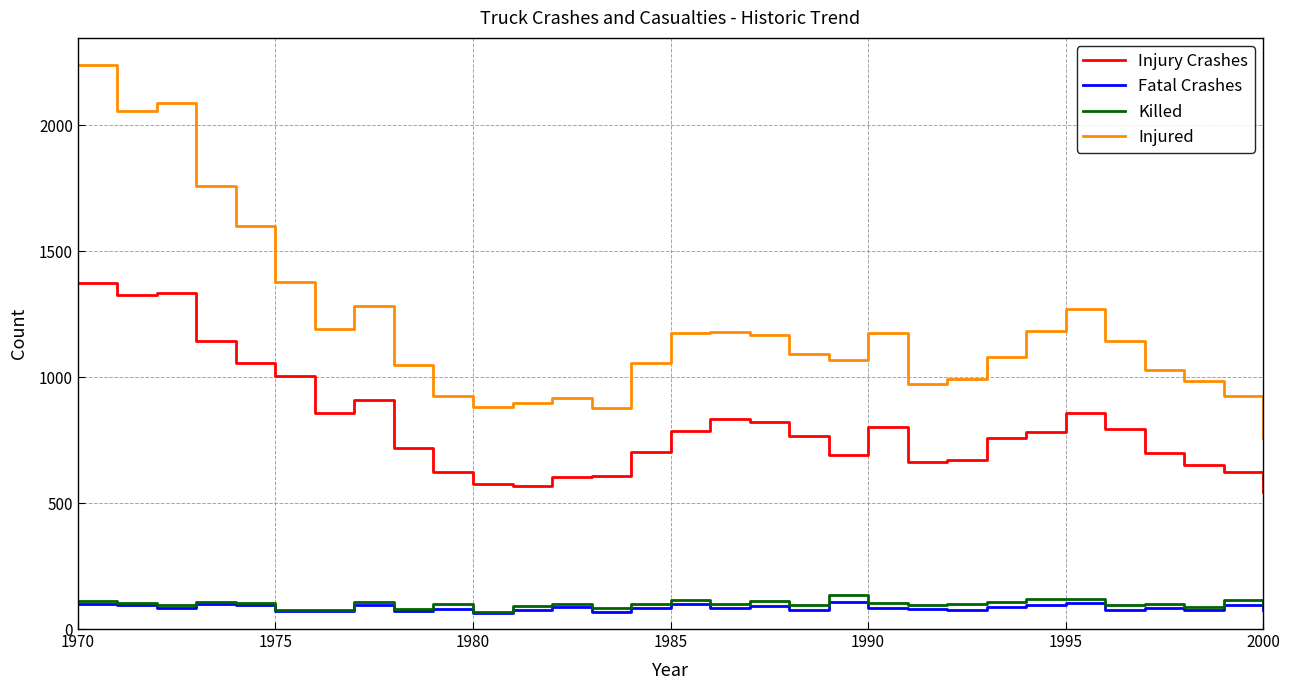

What is the minimum value for Killed?

68